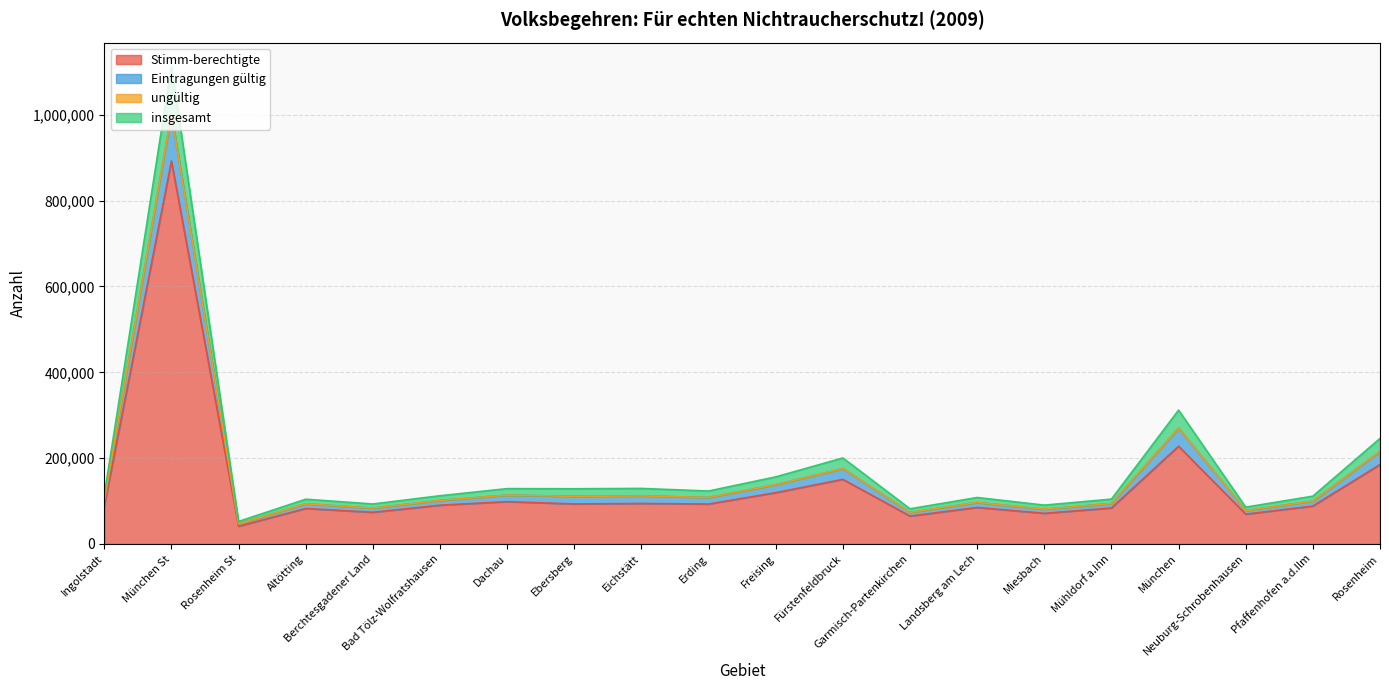

What is the minimum value for Stimm-berechtigte?

41275